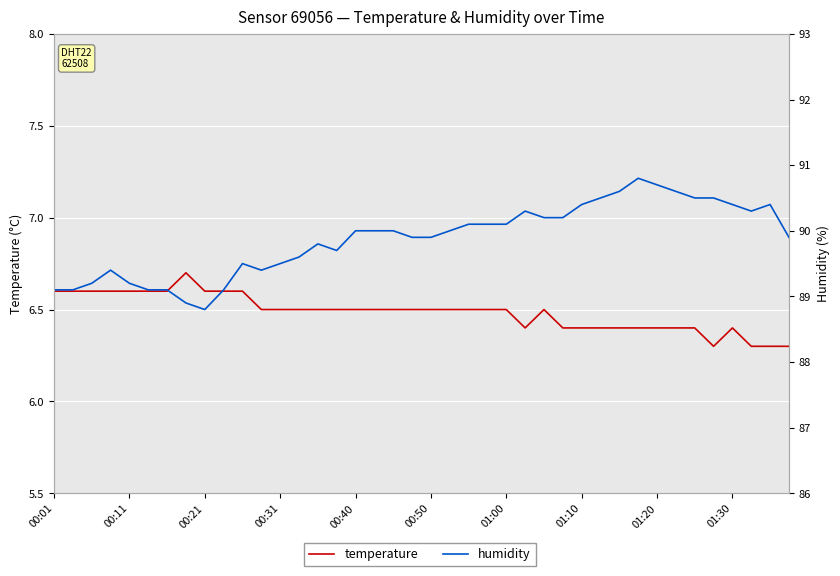

Count the number of data series in this chart.

2